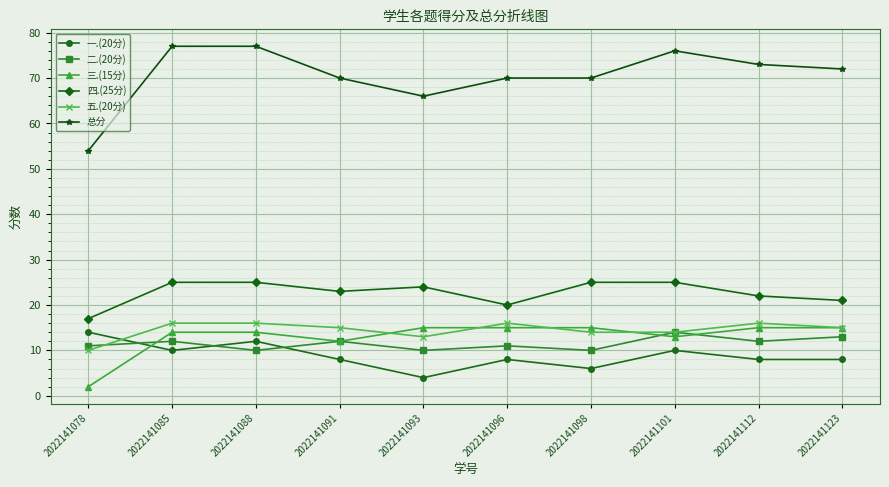

Rank the series at 2022141112 from highest to lowest value.

总分, 四.(25分), 五.(20分), 三.(15分), 二.(20分), 一.(20分)